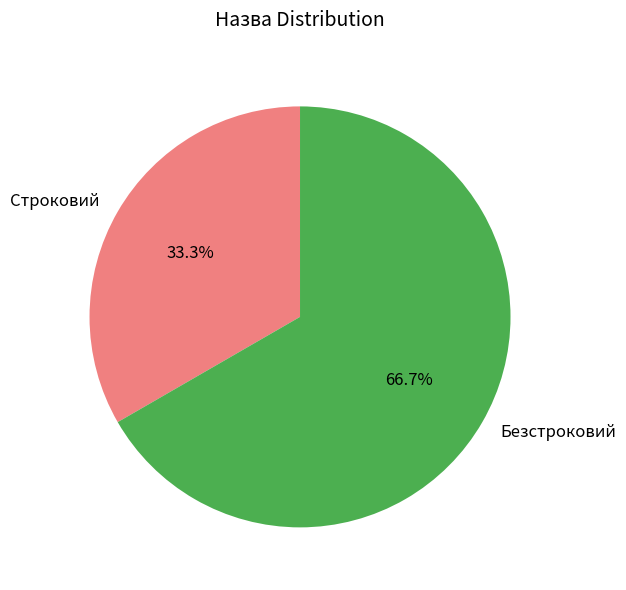

To the nearest percent, what percentage of the pie is Строковий?

33%